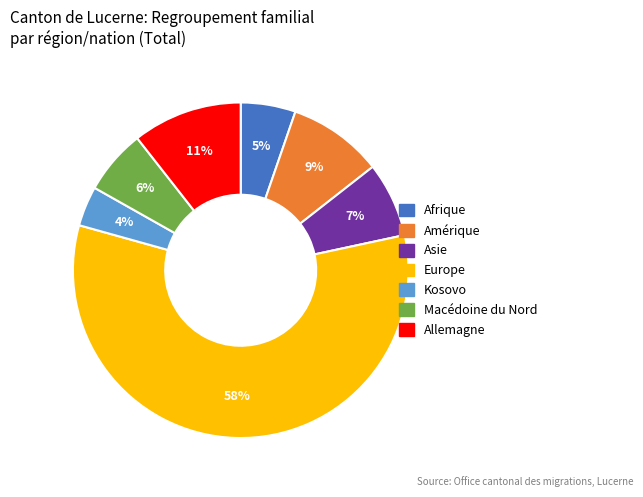

To the nearest percent, what is the average slice percentage?

14%